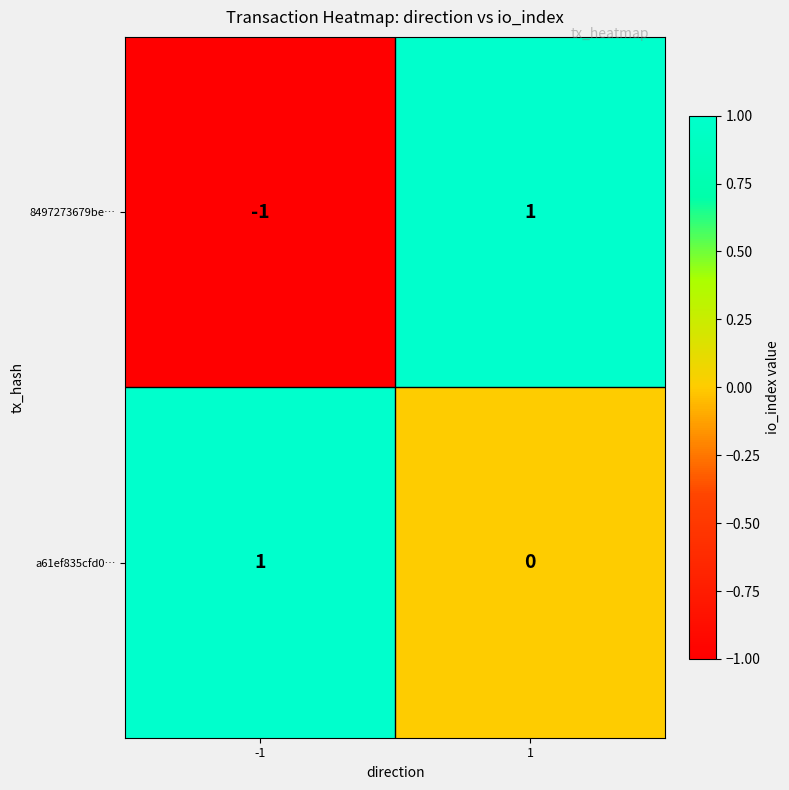

True or false: a61ef835cfd0… has a value of 0 at 1.

True